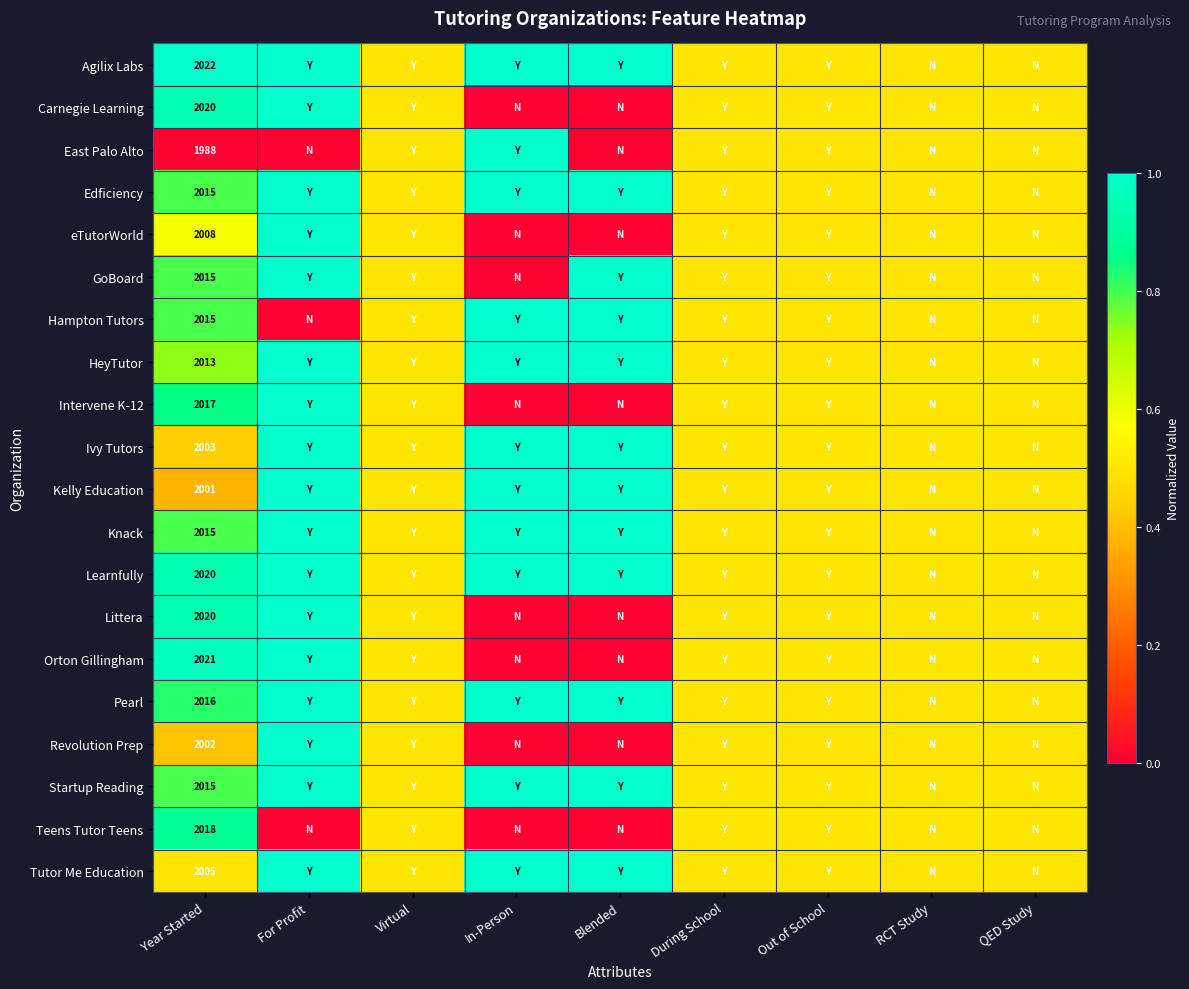

Is it true that HeyTutor equals 2013.0 at Year Started?

True